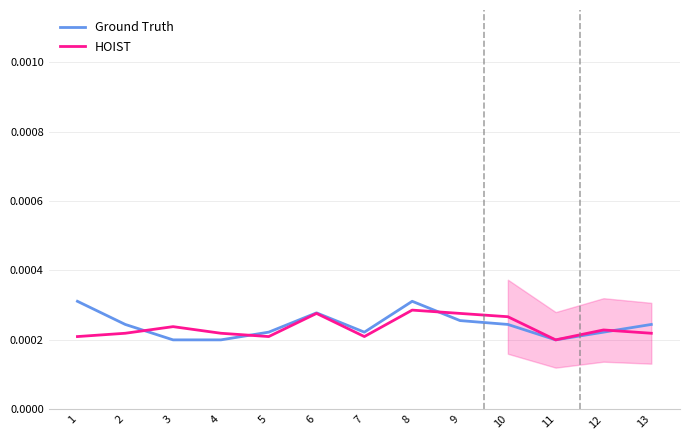

At which category is the sum across all series the highest?

8